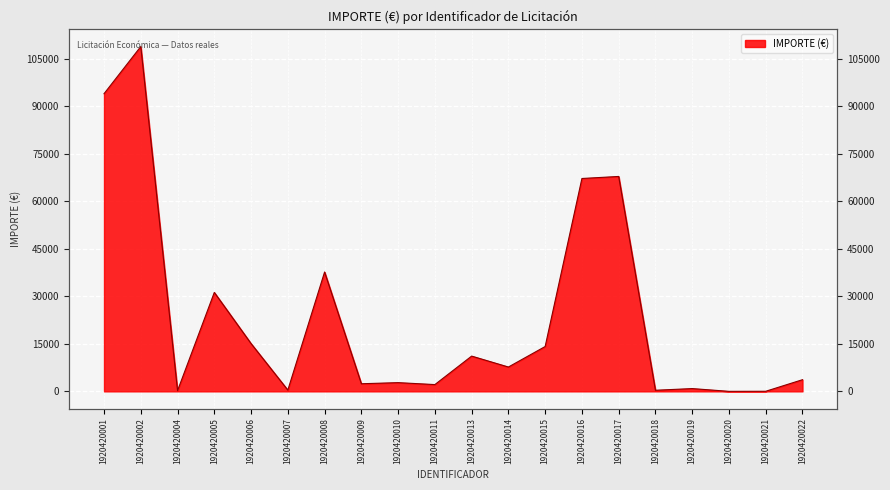

Reading left to right, transcribe all the data shown in this chart.

93899.1	108782.5	220.0	31208.0	15070.5	399.3	37650.7	2400.0	2750.0	2138.2	11123.4	7677.2	14145.3	67152.8	67795.9	346.3	875.0	4.7	28.9	3676.9